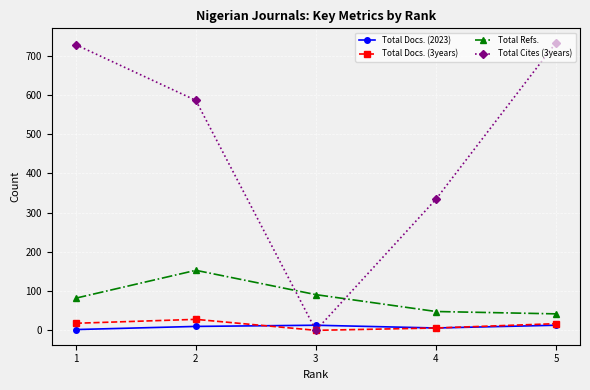

How many categories are shown in the chart?

5